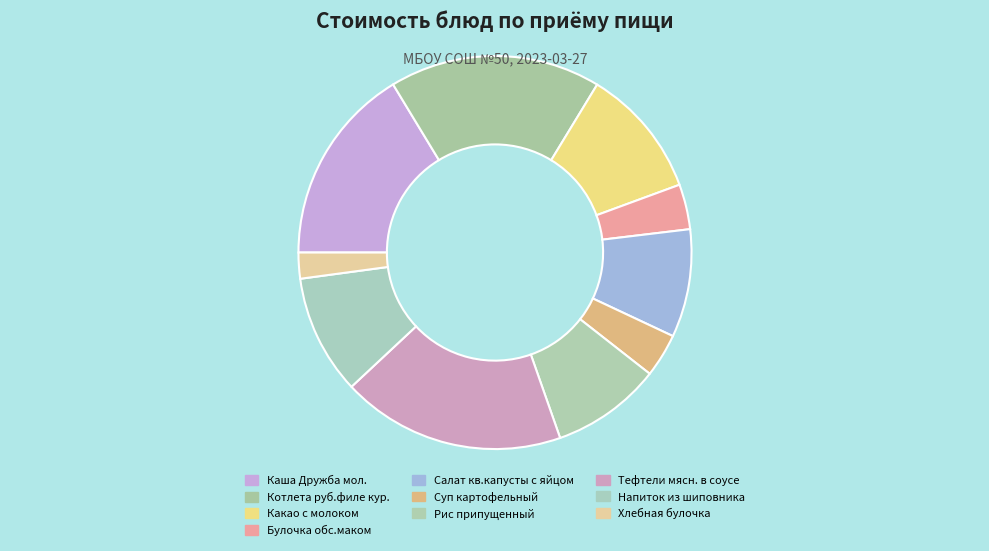

Count the number of slices in the pie.

10